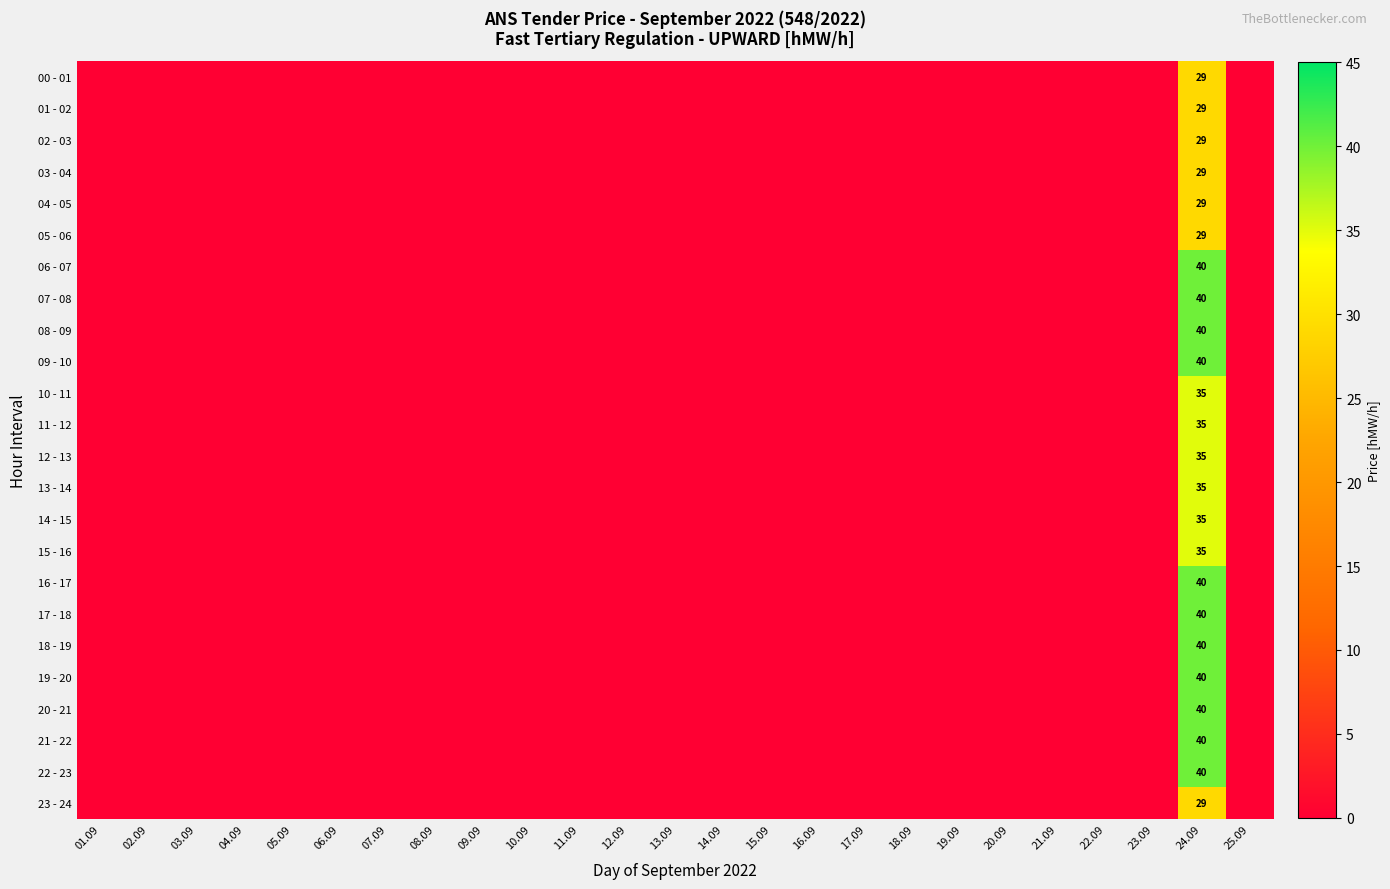

How many data points does each series have?

25